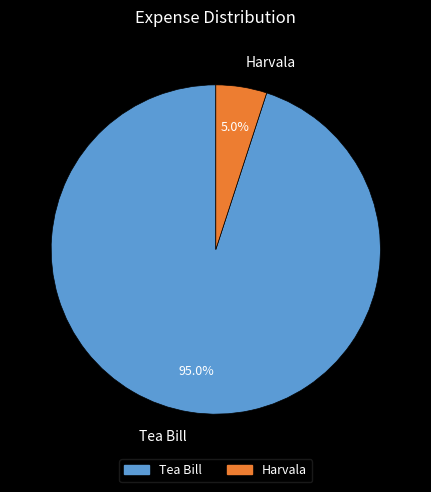

Does Tea Bill represent more than half of the total?

Yes